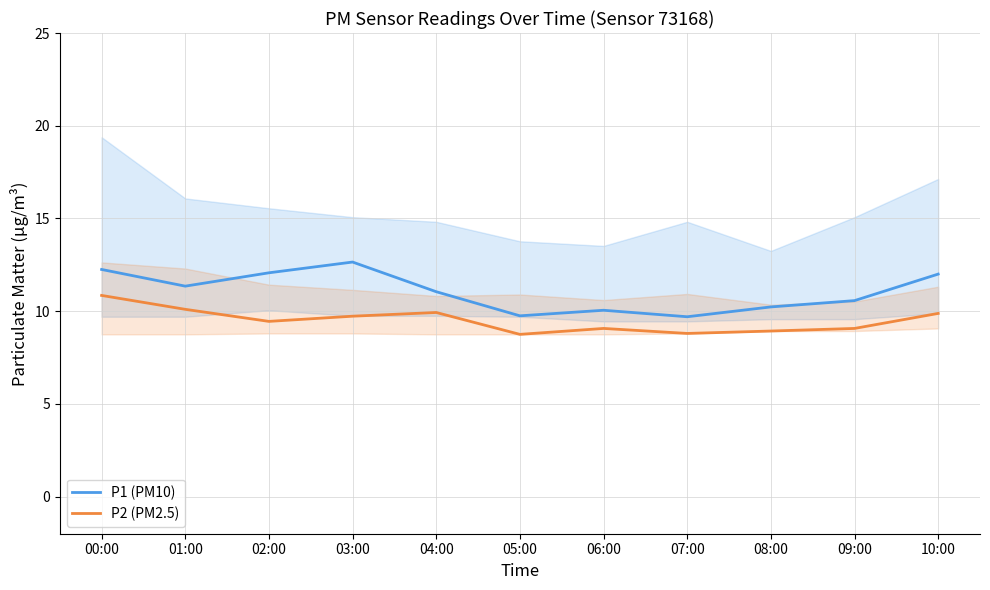

Reading right to left, extract all data points from this chart.

P1 (PM10): 12.0	10.6	10.2	9.7	10.1	9.8	11.1	12.7	12.1	11.3	12.2
P2 (PM2.5): 9.9	9.1	8.9	8.8	9.1	8.8	9.9	9.7	9.4	10.1	10.8